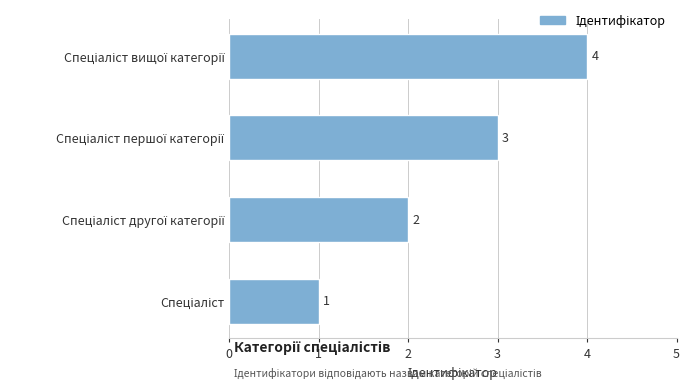

What is the difference between the maximum and minimum values?

3